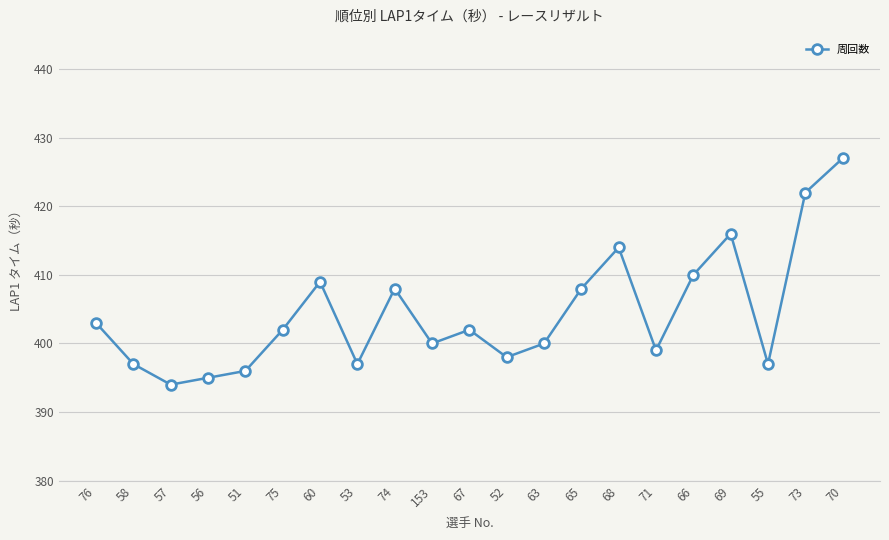

Where is the data nearest to the value 410?

66